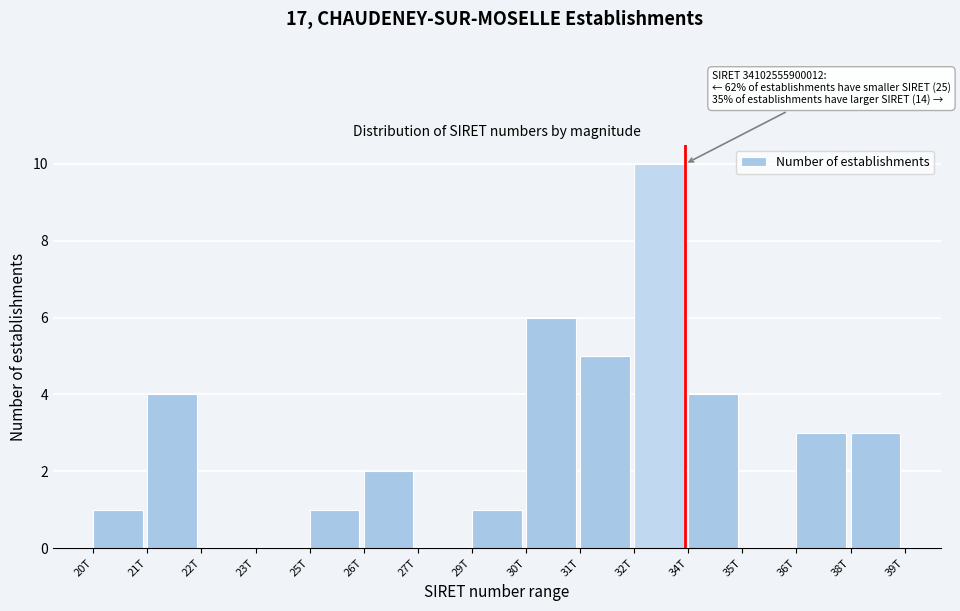

Reading left to right, what are all the values shown in this chart?

20T=1	21T=4	22T=0	23T=0	25T=1	26T=2	27T=0	29T=1	30T=6	31T=5	32T=10	34T=4	35T=0	36T=3	38T=3